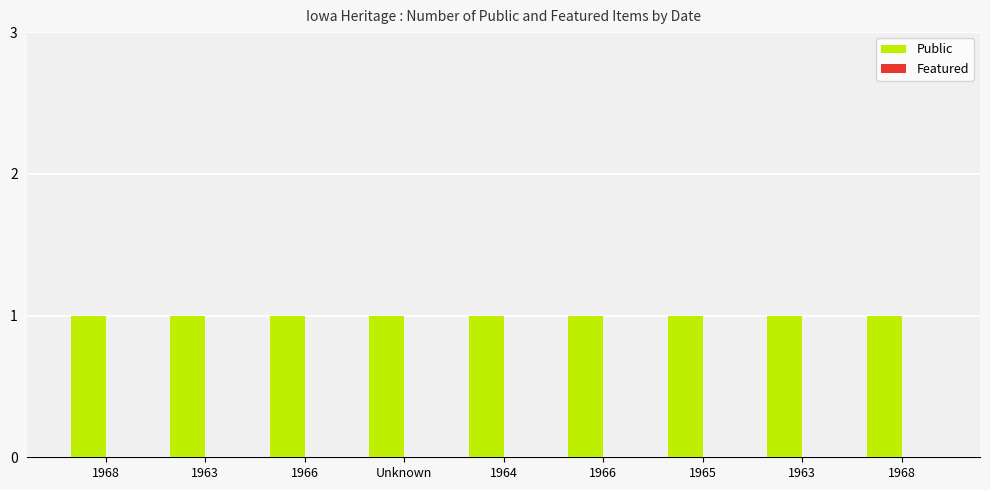

True or false: Featured has a value of 0 at 1966.

True